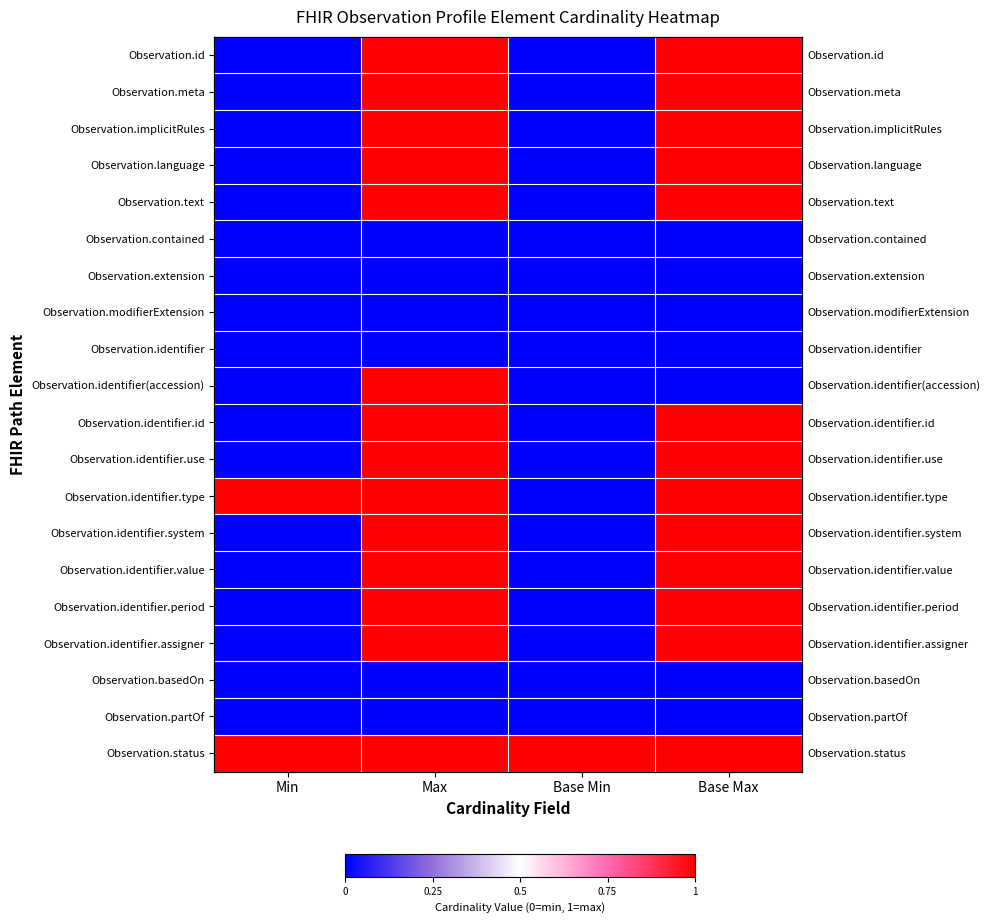

At how many categories does at least one series exceed 0?

4